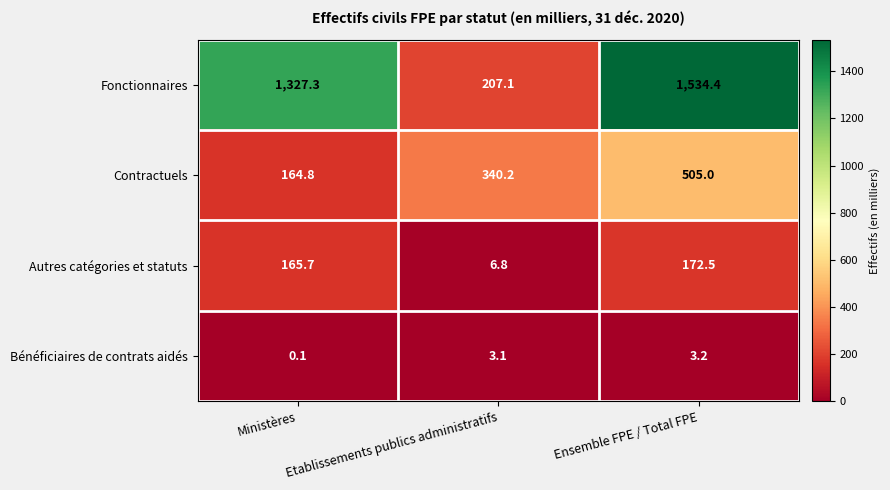

Where is Contractuels nearest to the value 334?

Etablissements publics administratifs